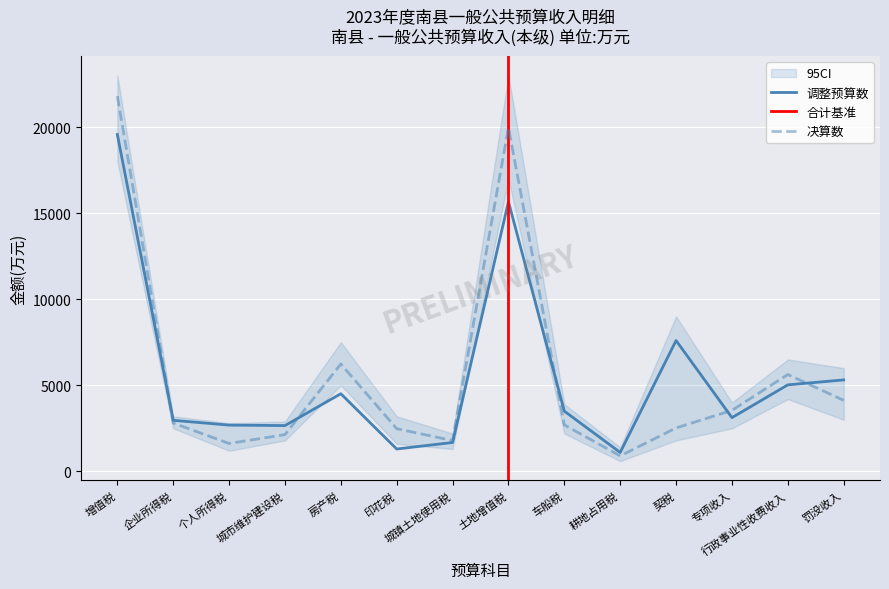

Between 个人所得税 and 耕地占用税, which is larger?

个人所得税